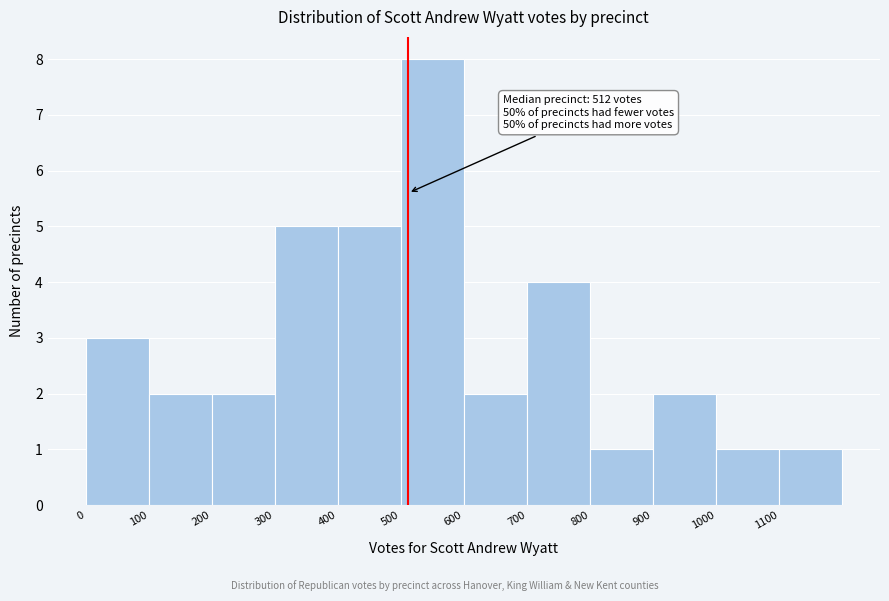

Which range on the x-axis has the tallest bar?

500 to 600